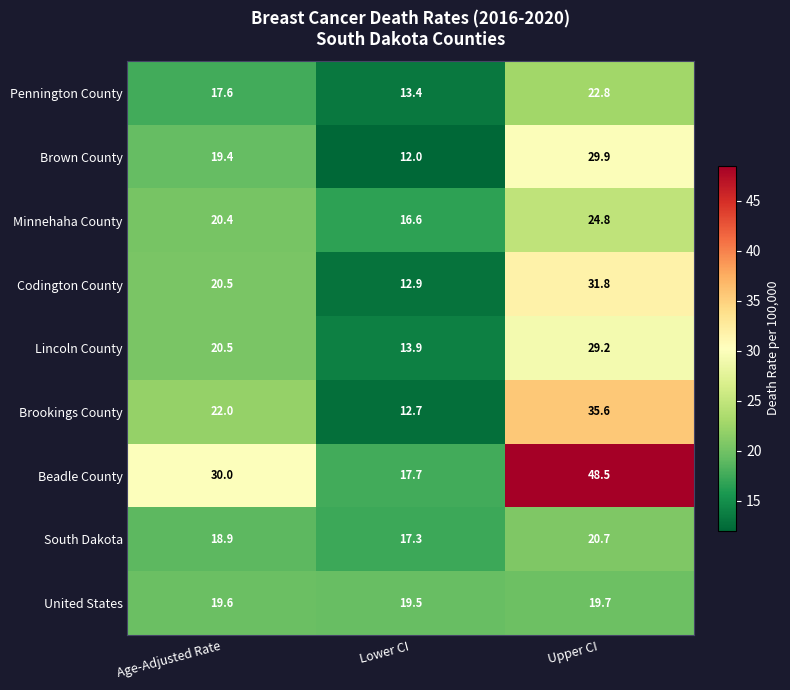

Which series has the largest range (max minus min)?

Beadle County